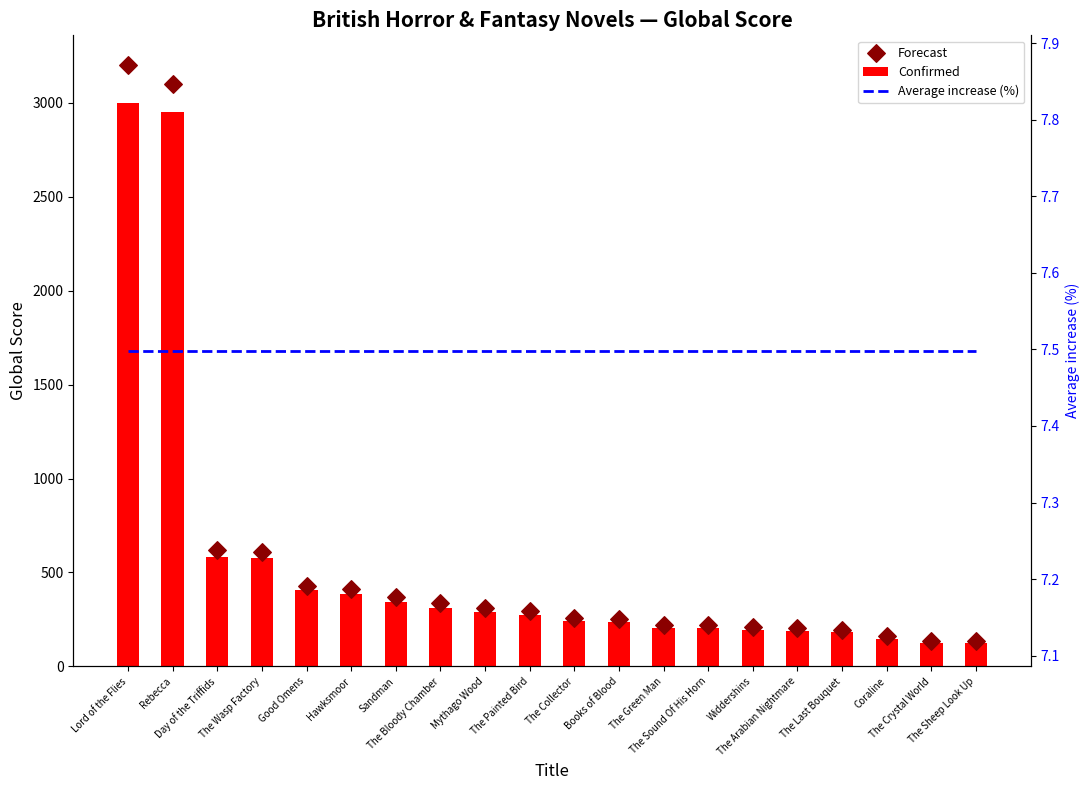

Is the value of Confirmed at Mythago Wood greater than the value of Forecast at Good Omens?

No